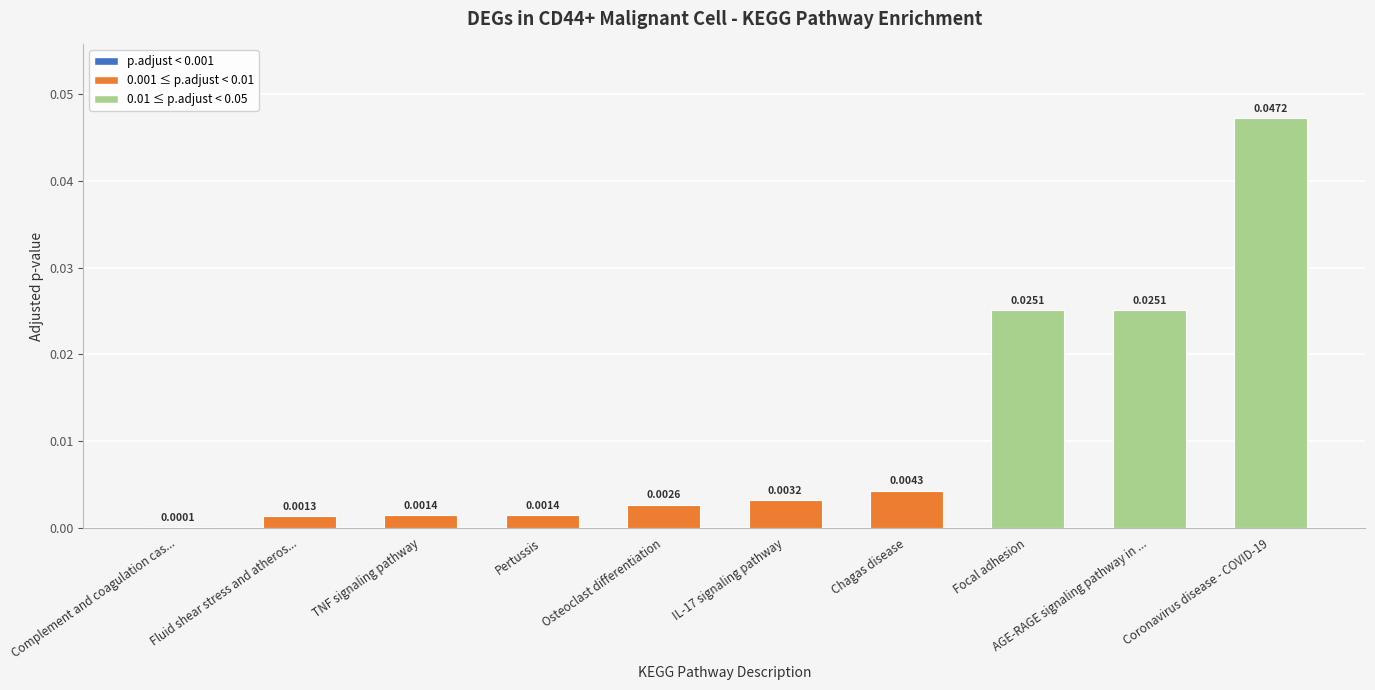

Where is the data nearest to the value 0?

Complement and coagulation cas...